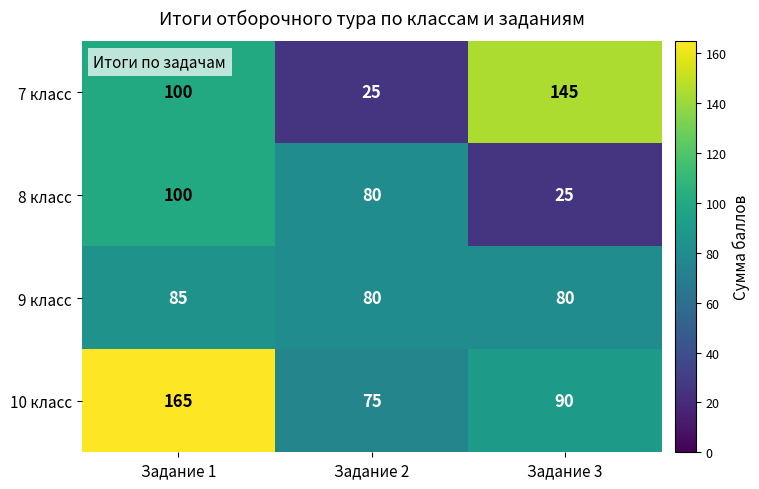

Which series has the widest spread of values?

7 класс